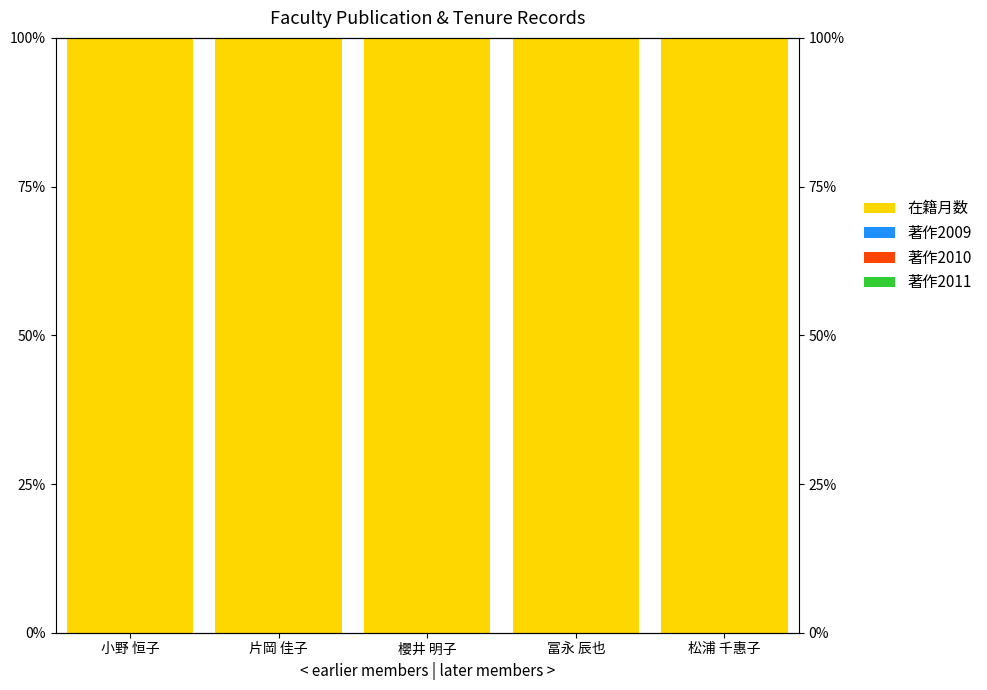

Rank the categories by 著作2011 value from highest to lowest.

小野 恒子, 片岡 佳子, 櫻井 明子, 冨永 辰也, 松浦 千惠子